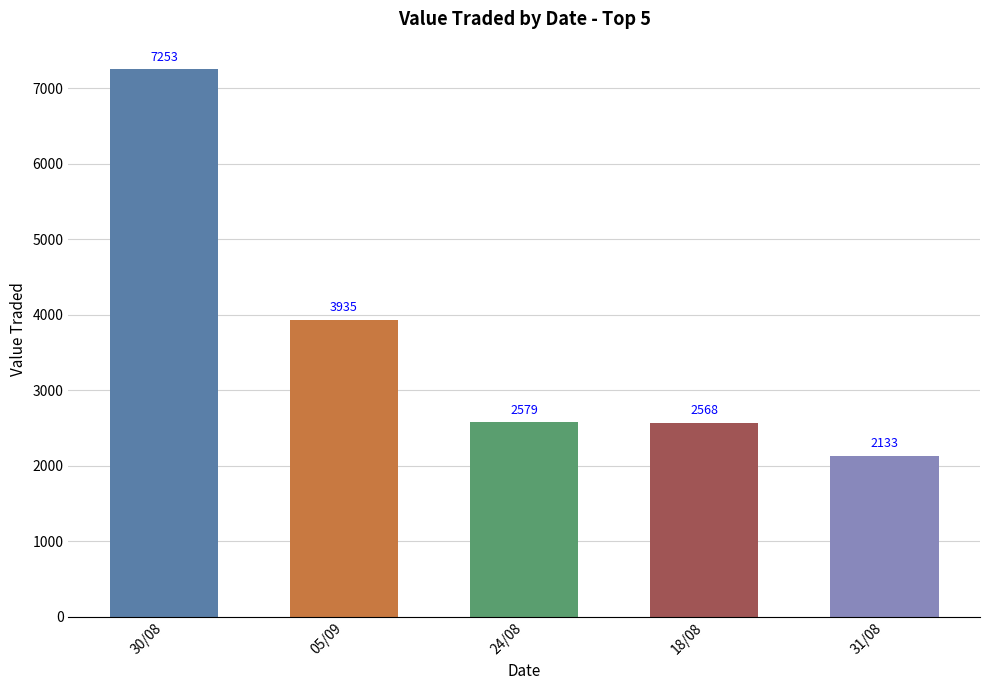

List the labels in order of value, largest first.

30/08, 05/09, 24/08, 18/08, 31/08